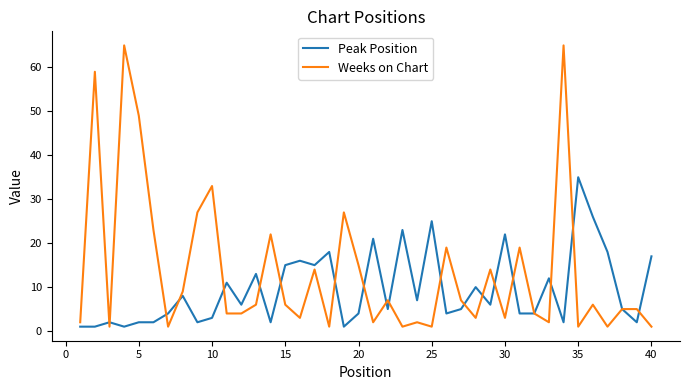

Rank the series by their average value, from lowest to highest.

Peak Position, Weeks on Chart